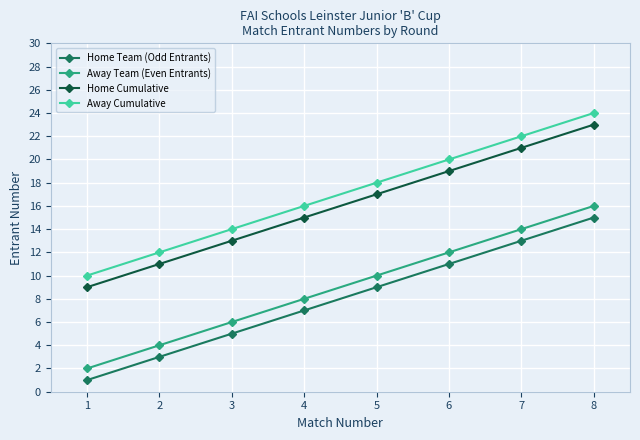

What is the total value across all series at 3?

38